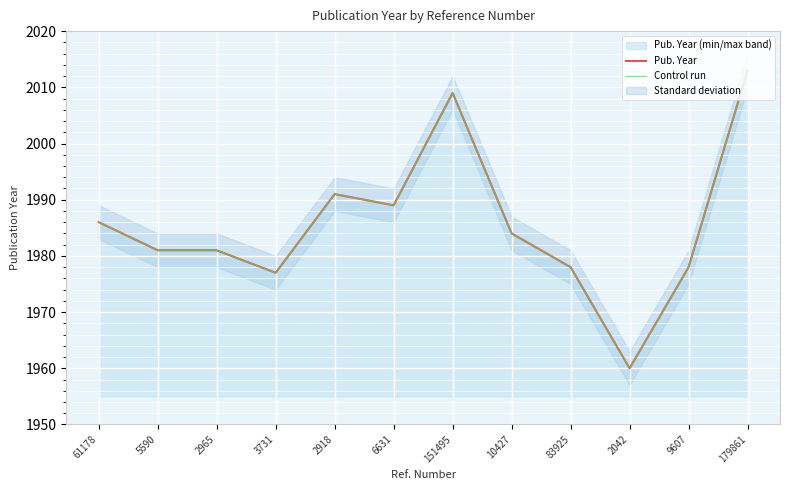

True or false: Control run and Pub. Year cross at least once.

False